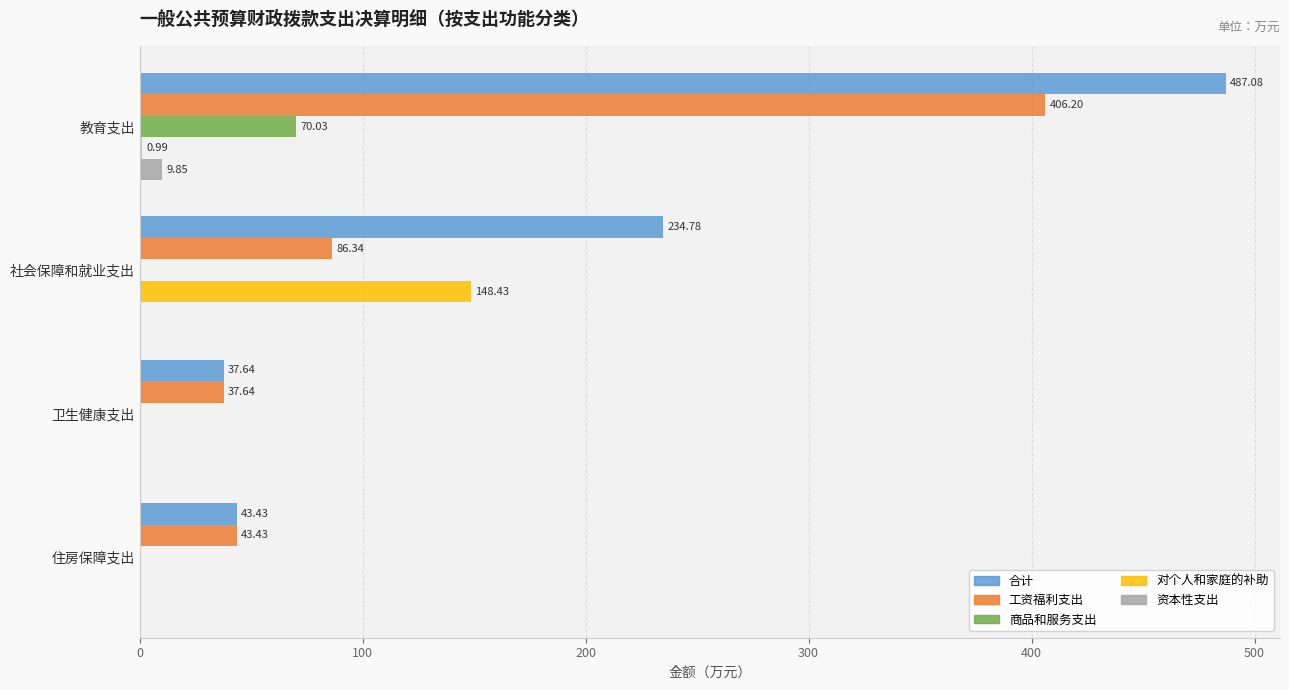

What is the total value across all series at 住房保障支出?

86.9